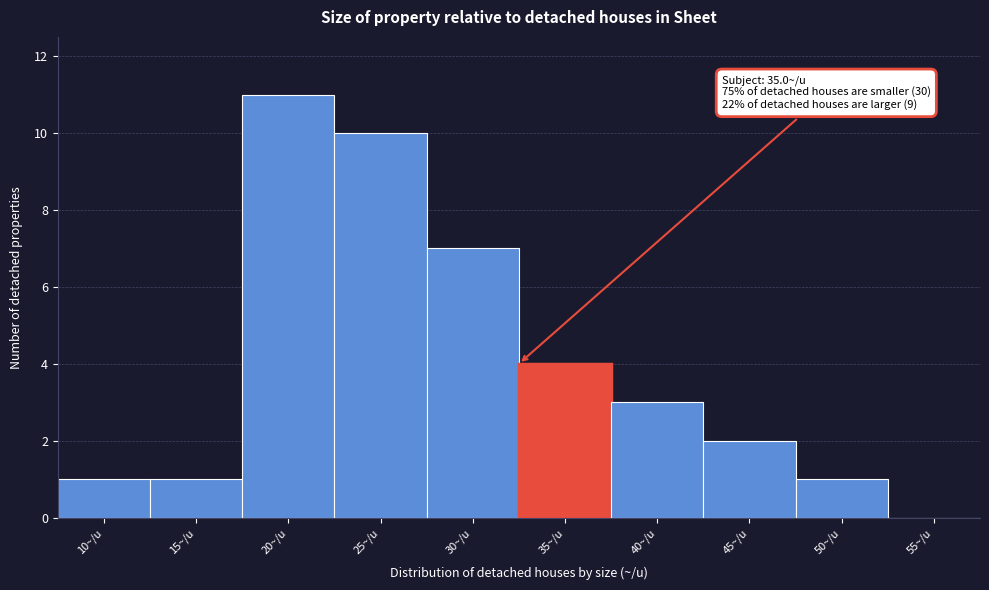

Reading left to right, extract all data points from this chart.

10~/u=1	15~/u=1	20~/u=11	25~/u=10	30~/u=7	35~/u=4	40~/u=3	45~/u=2	50~/u=1	55~/u=0